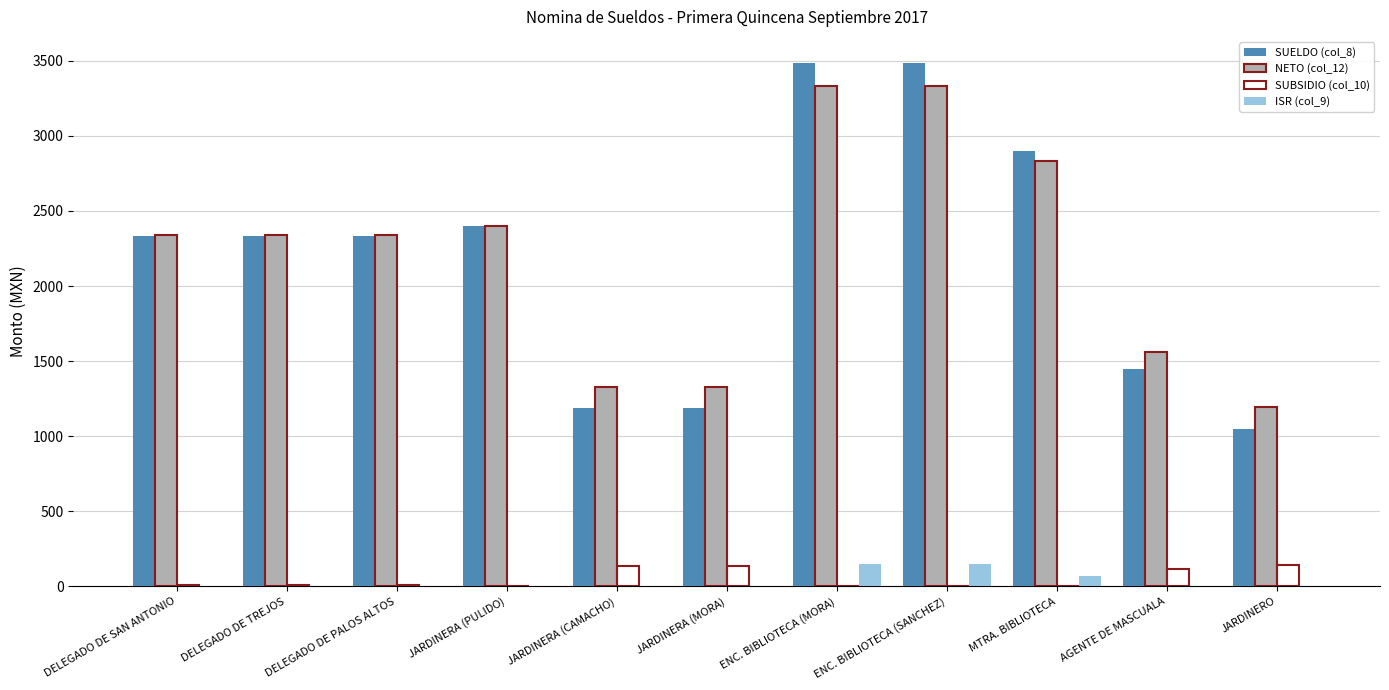

What is the spread (max minus min) of values at AGENTE DE MASCUALA?

1563.5